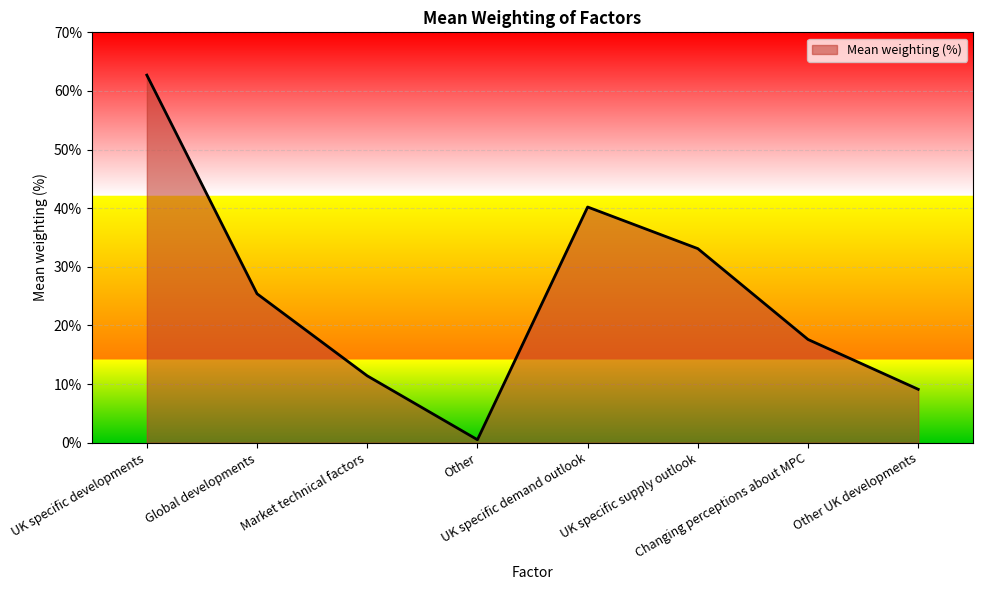

What is the approximate value at Global developments?

25.4